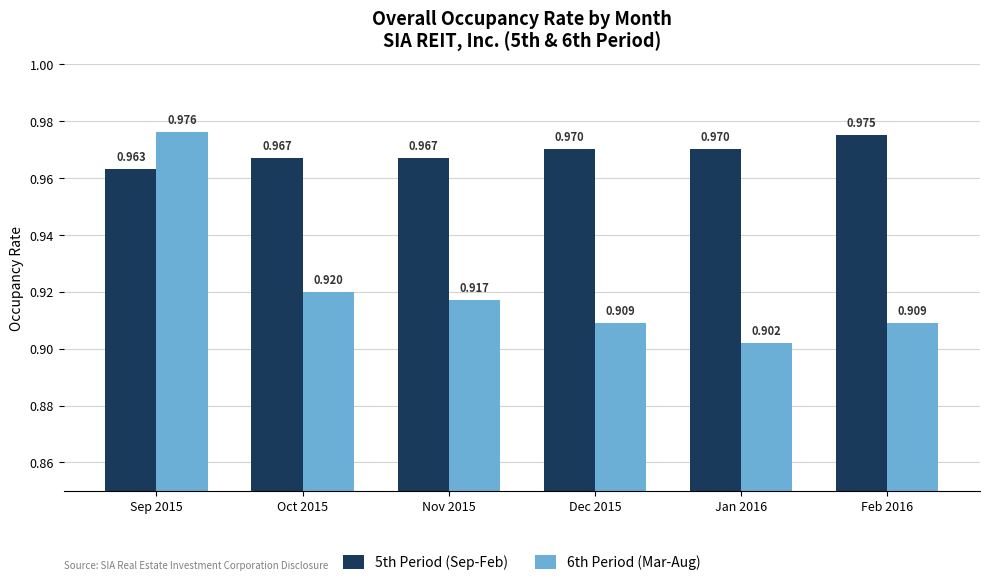

How many bars are there in total?

12